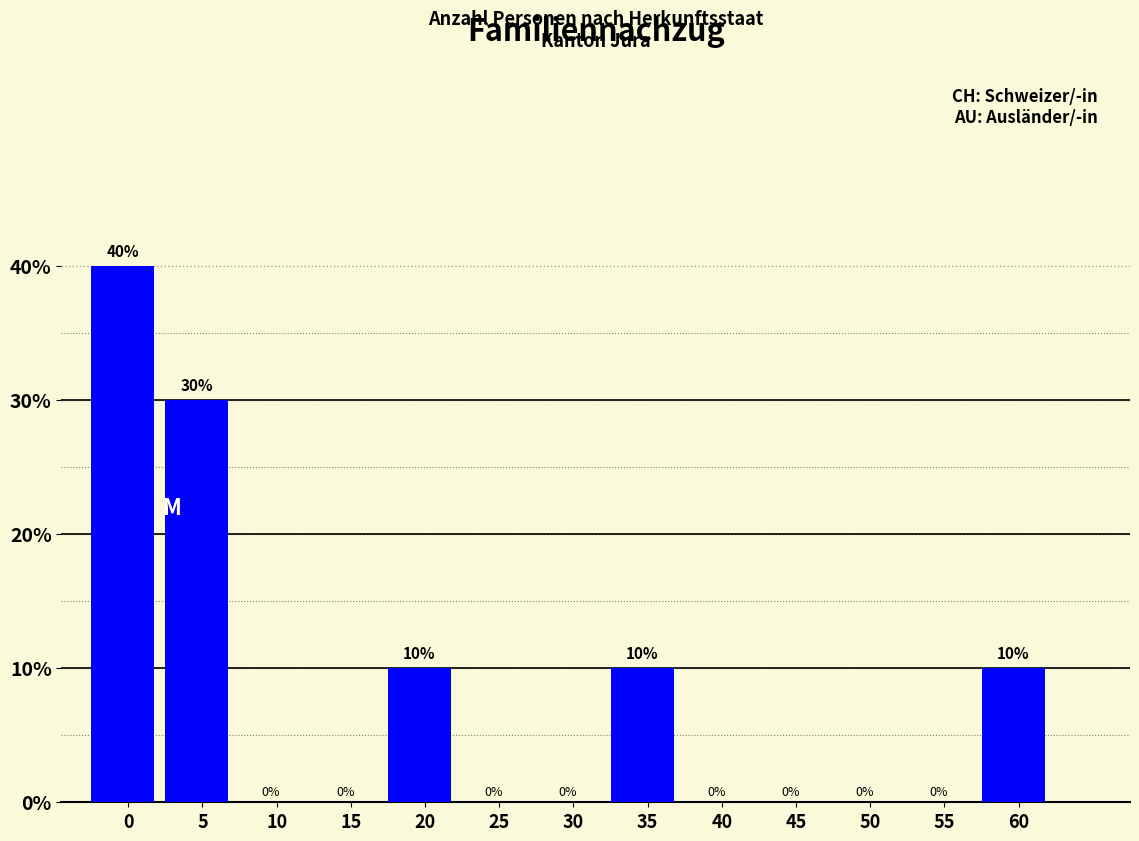

Reading left to right, extract all data points from this chart.

0=40	5=30	10=0	15=0	20=10	25=0	30=0	35=10	40=0	45=0	50=0	55=0	60=10